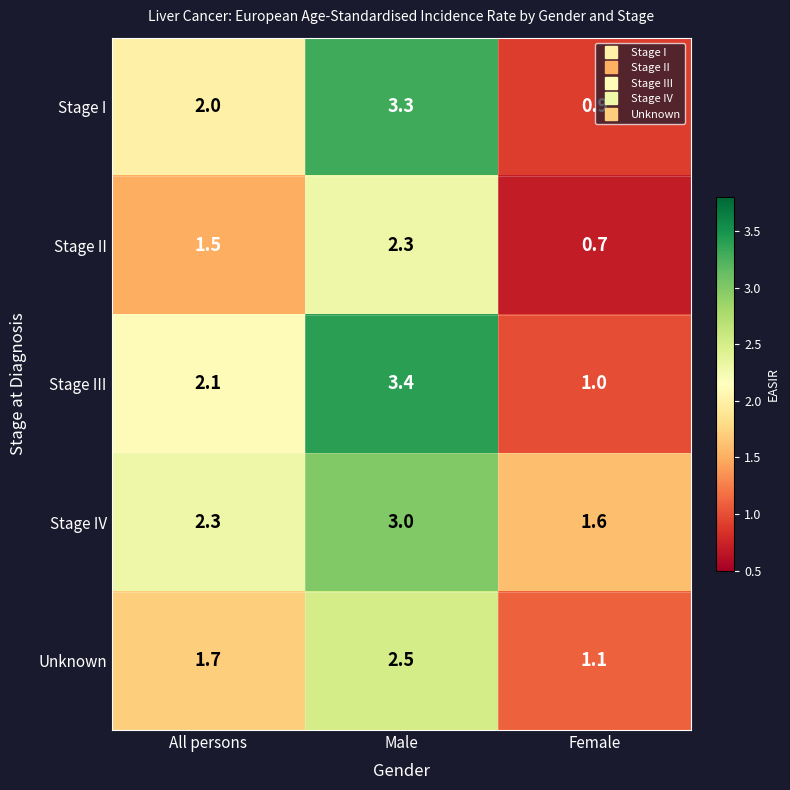

Which series has the largest total across all categories?

Stage IV